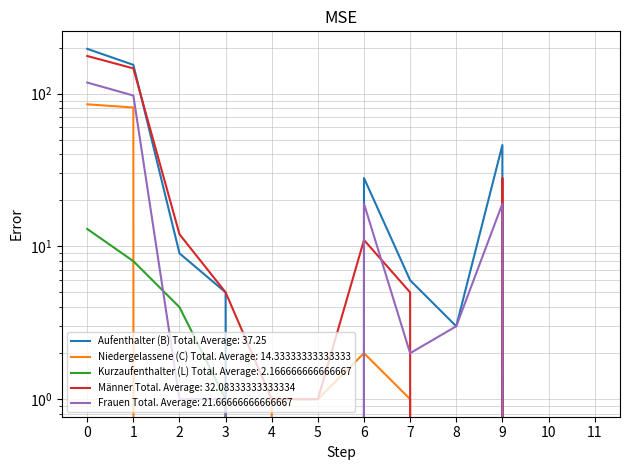

Where is the first local minimum?

8